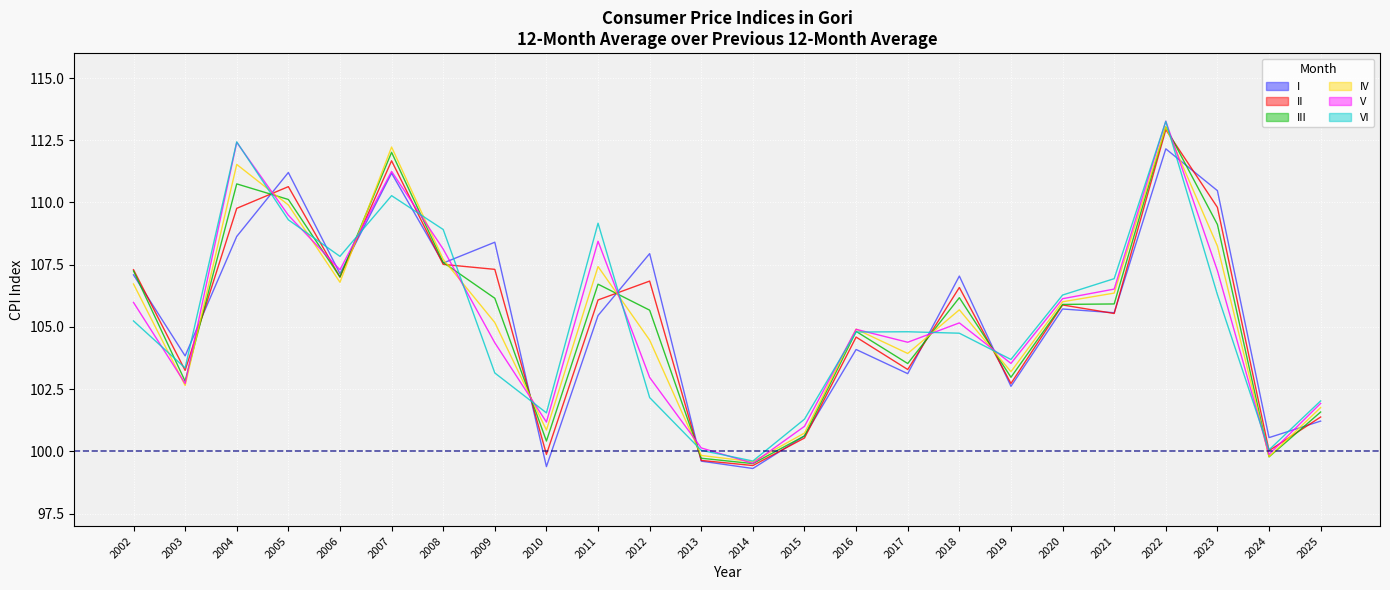

True or false: III and VI cross at least once.

True